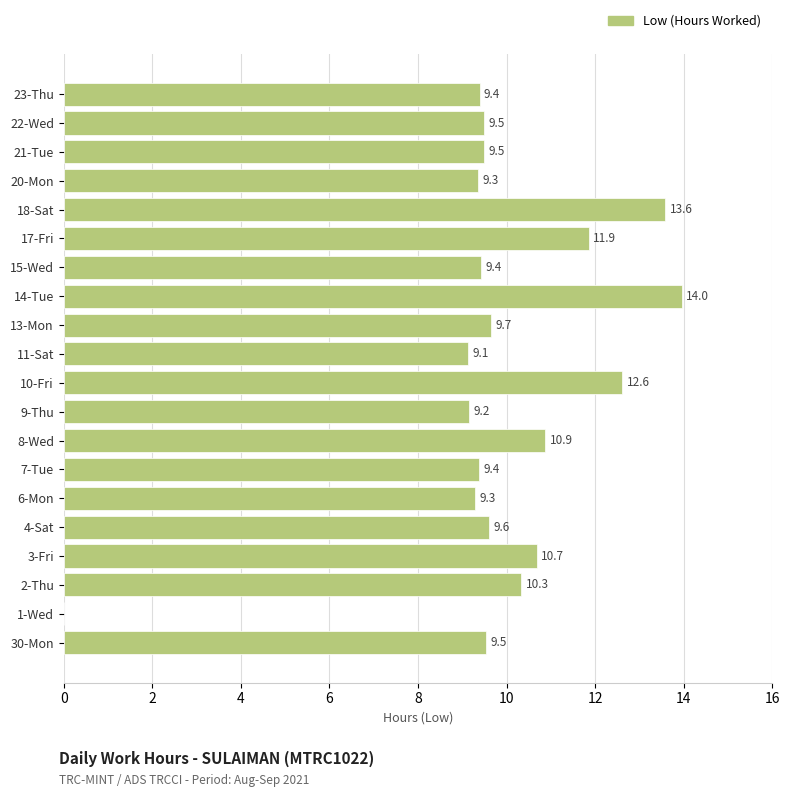

What is the ratio of the value at 13-Mon to the value at 2-Thu?

0.9